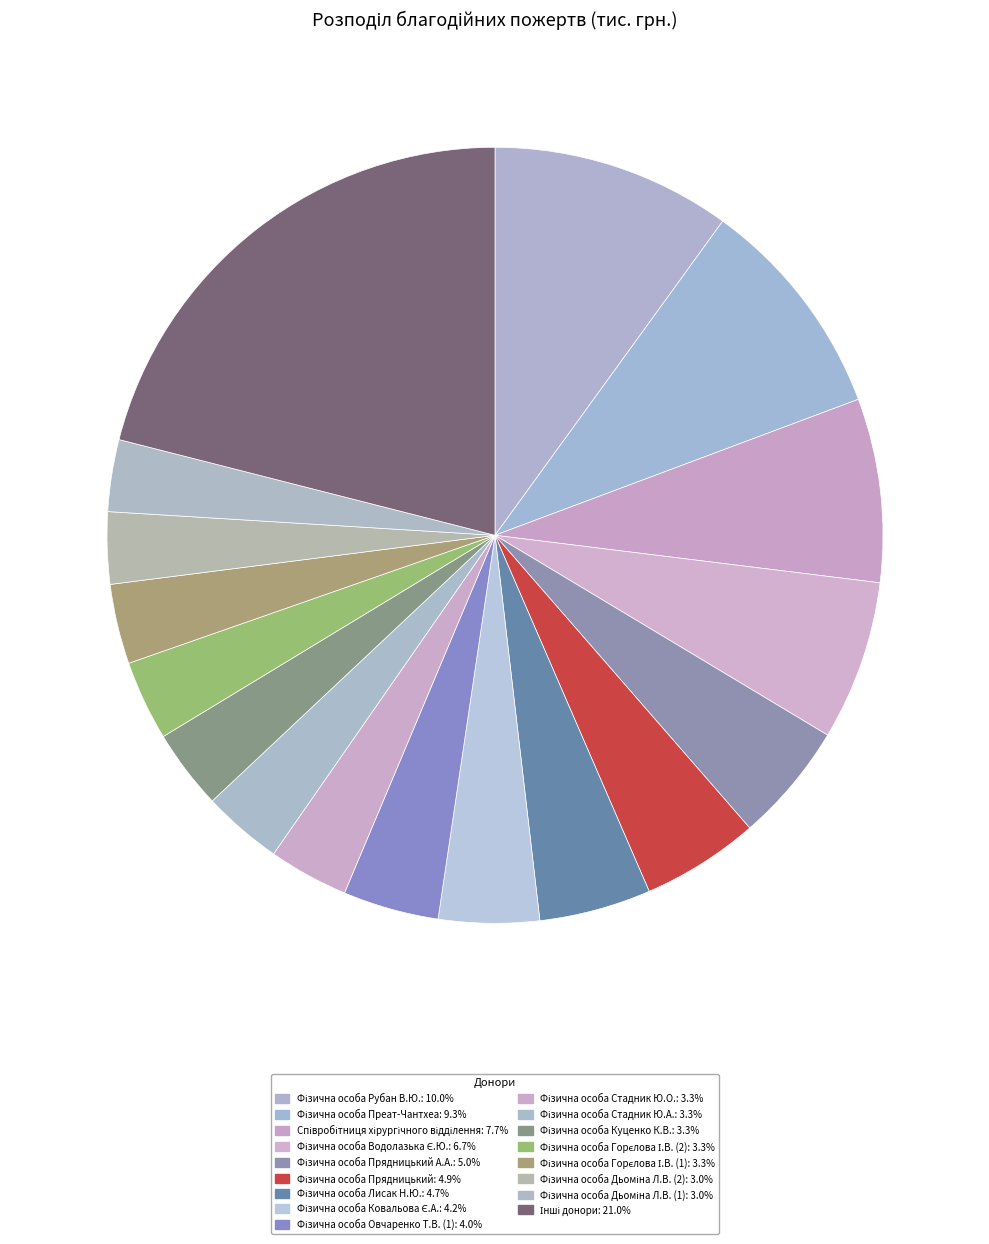

How many slices are in this pie chart?

17